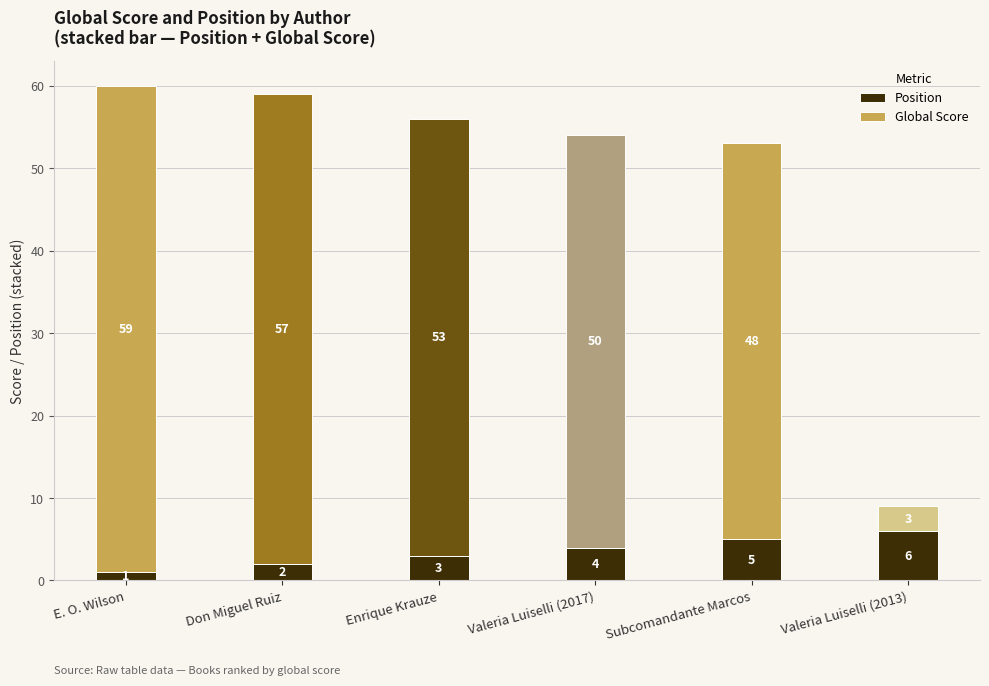

What is the difference between the maximum and minimum values in the Position series?

5